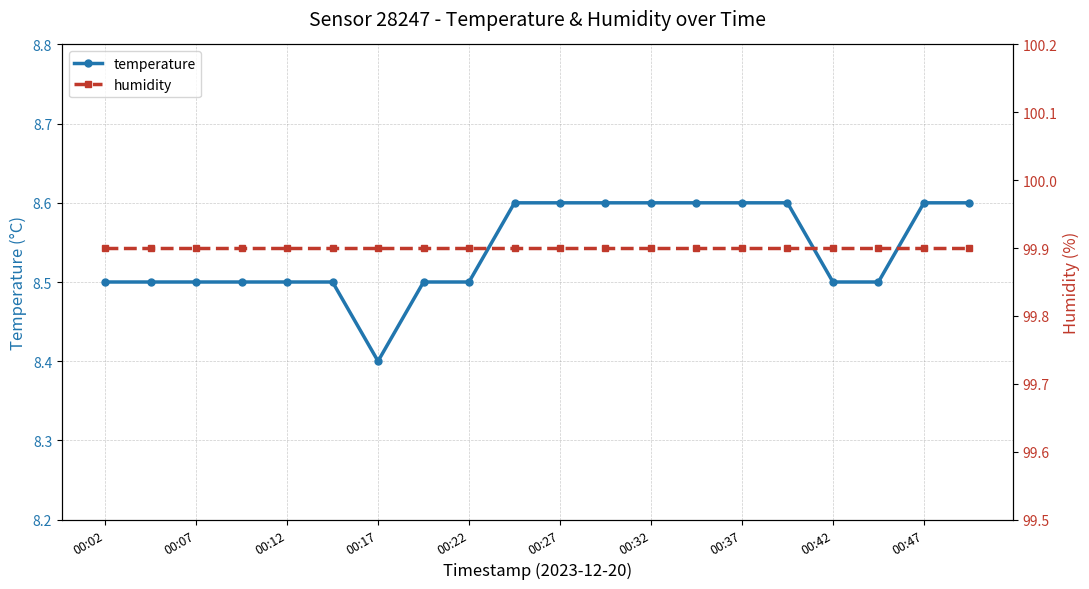

Which category has the lowest value in the temperature series?

00:17